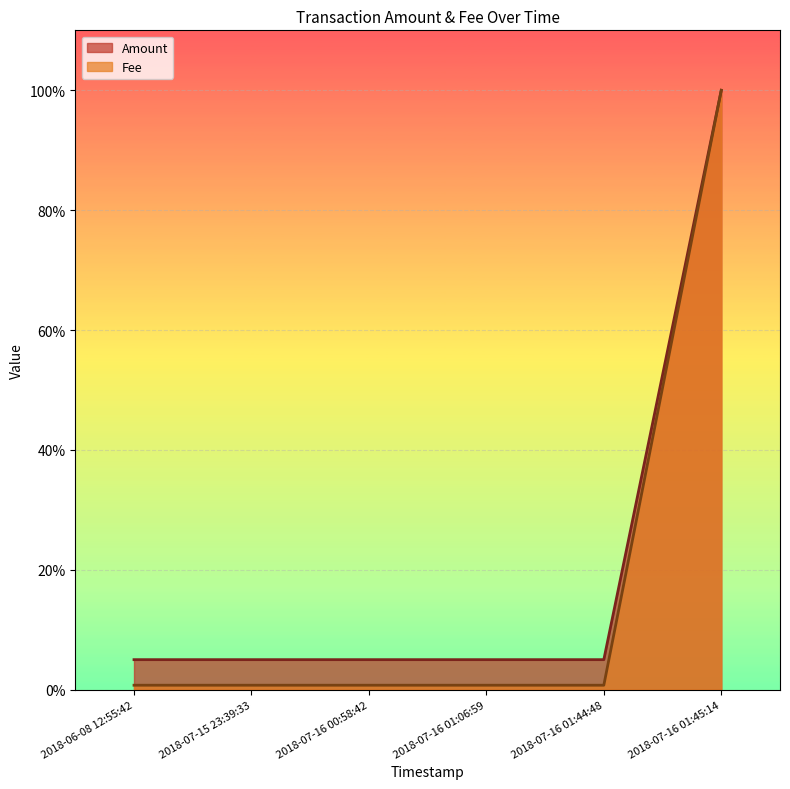

What position from the right is 2018-07-16 01:06:59?

3